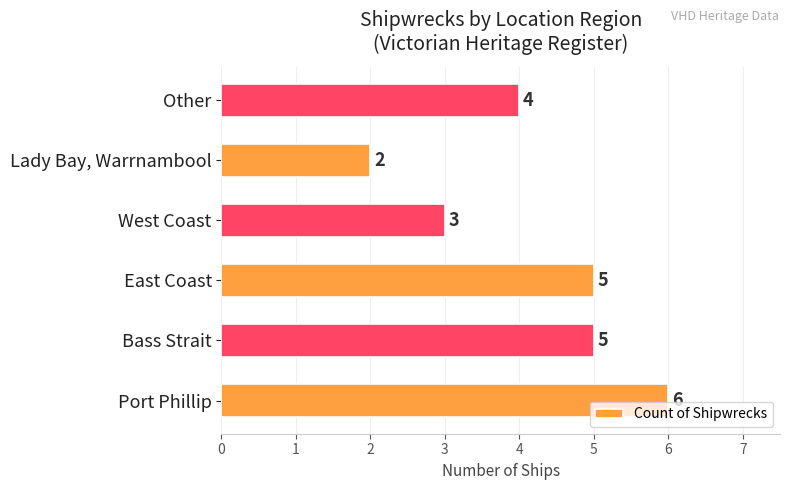

How many values are below 5?

3